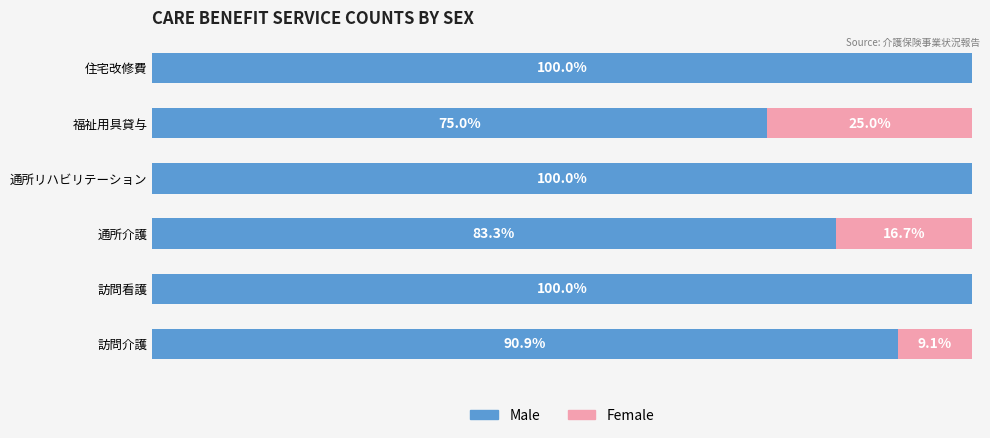

At which label is Male closest to 87?

通所介護